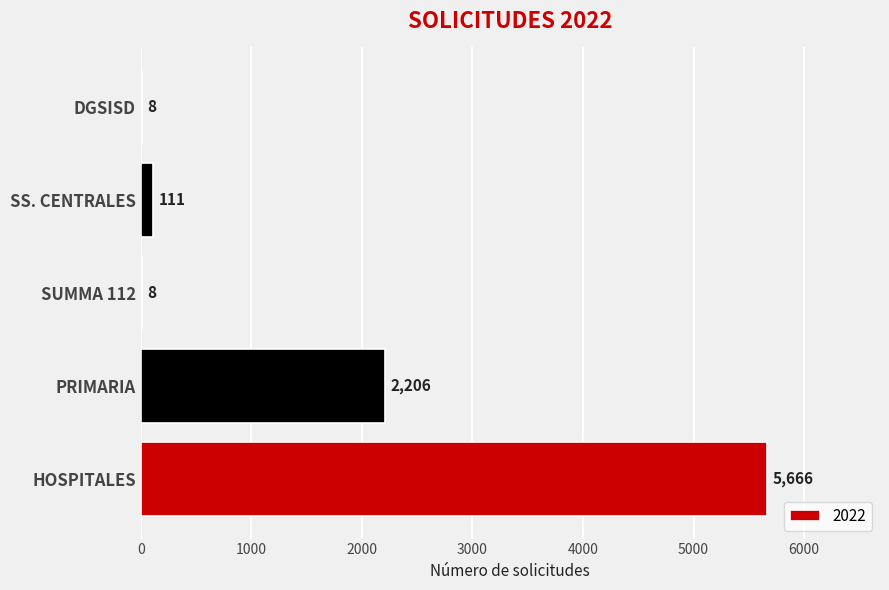

The chart shows a value of 2206 at PRIMARIA. True or false?

True